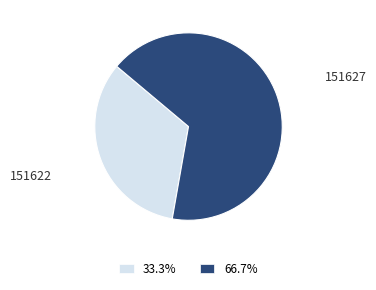

To the nearest percent, what is the combined percentage of 151622 and 151627?

100%